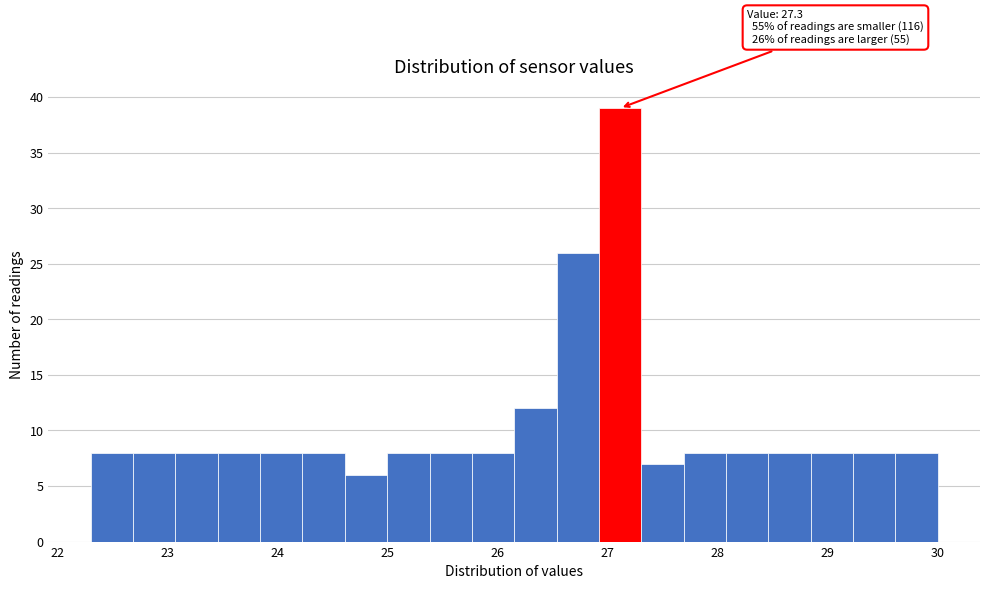

Around what value on the x-axis is the tallest bar? Give the approximate position of its centre, as read against the axis.

27.1